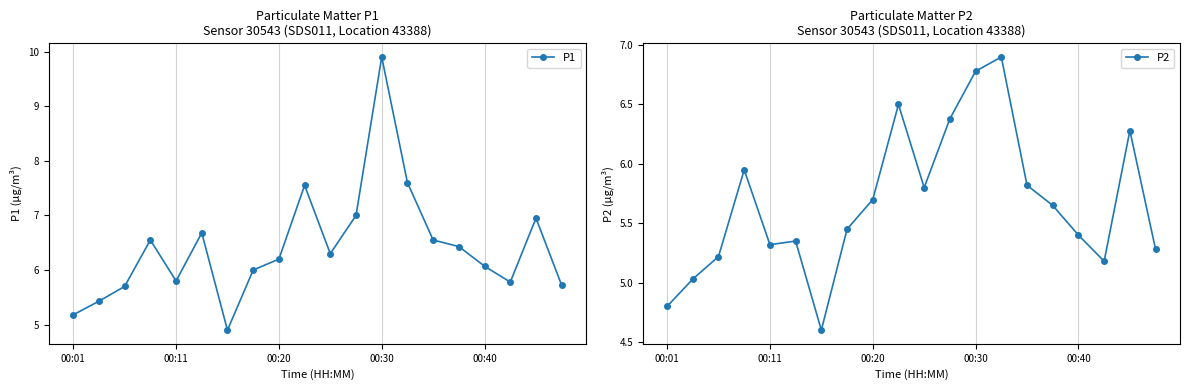

What is the total value across all series at 6?

9.5